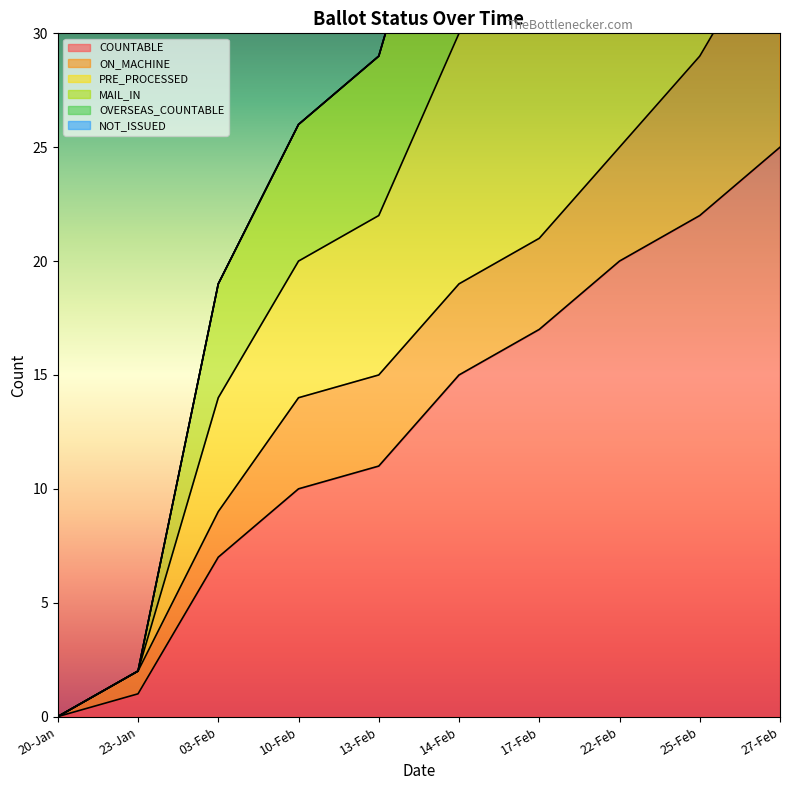

Does the chart have visible grid lines?

No